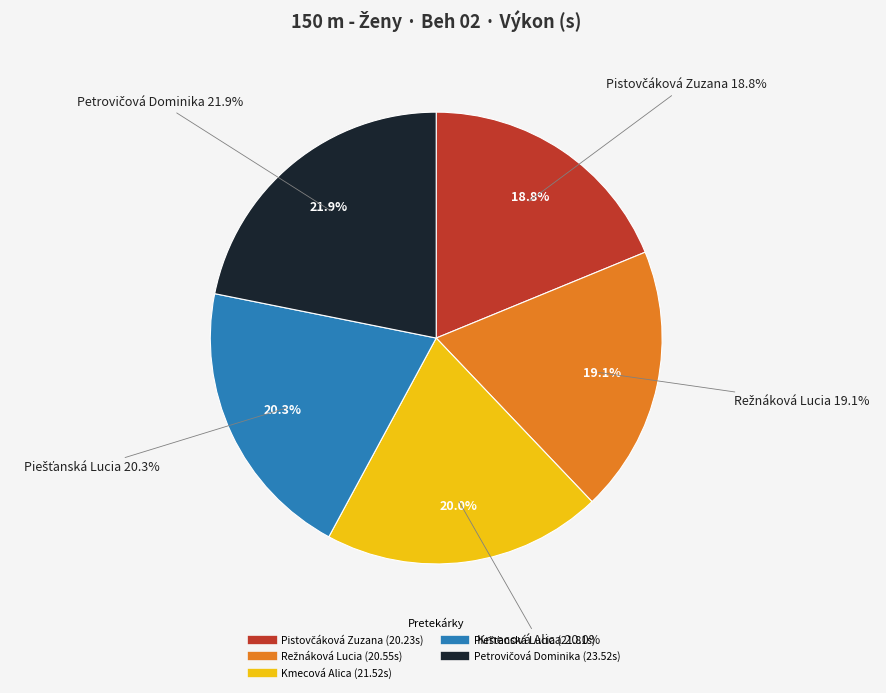

Is Režnáková Lucia the majority of the pie?

No